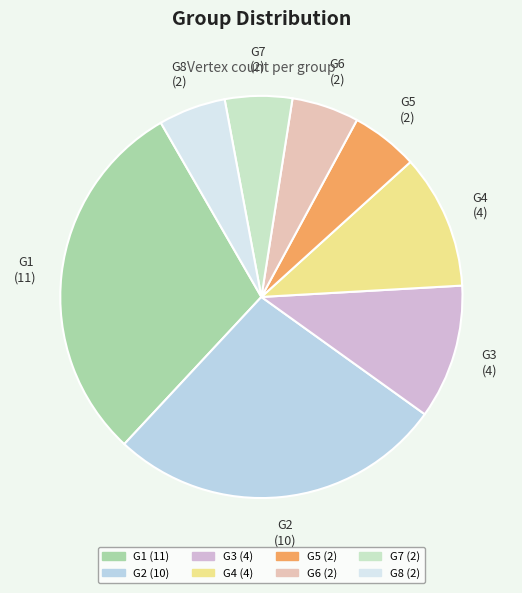

True or false: G4 accounts for 11% of the total.

True